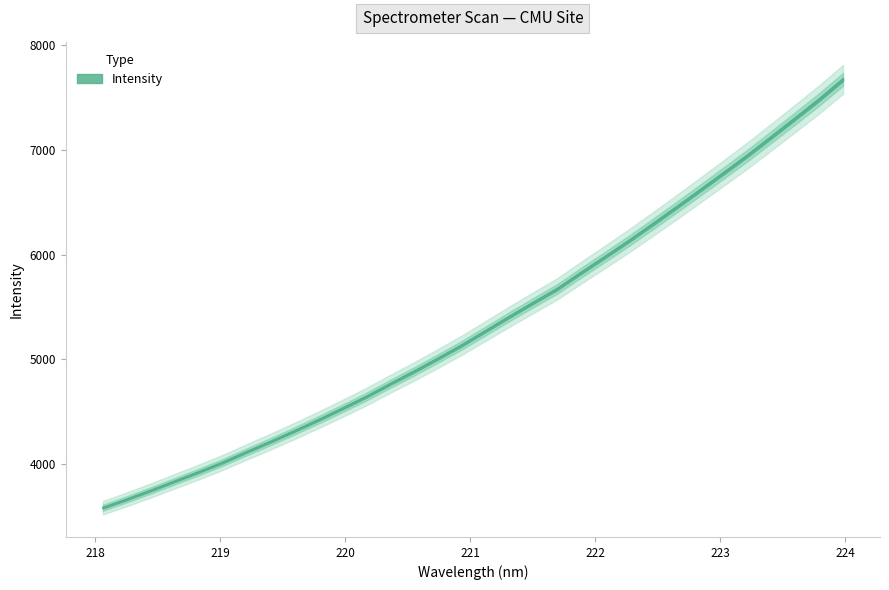

Where is the data nearest to the value 5628?

221.6902